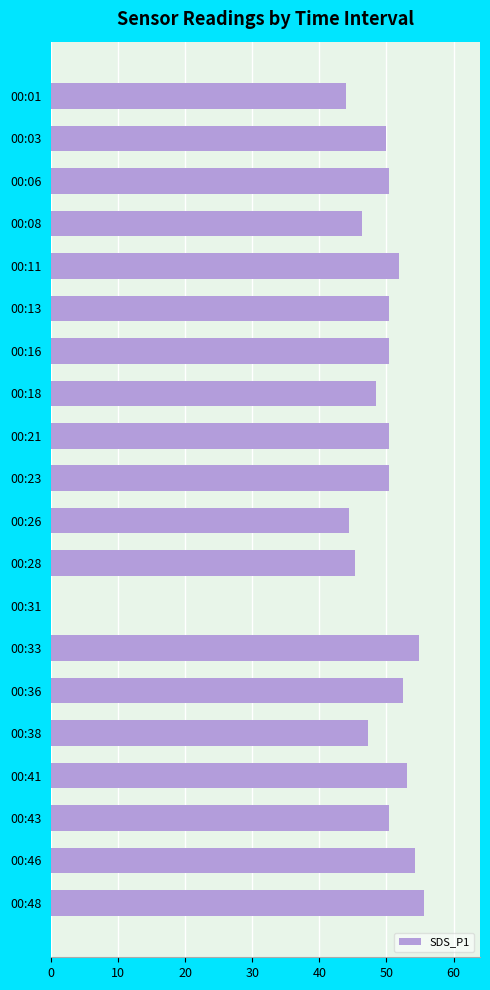

What is the sum of the values at 00:23 and 00:46?

104.7